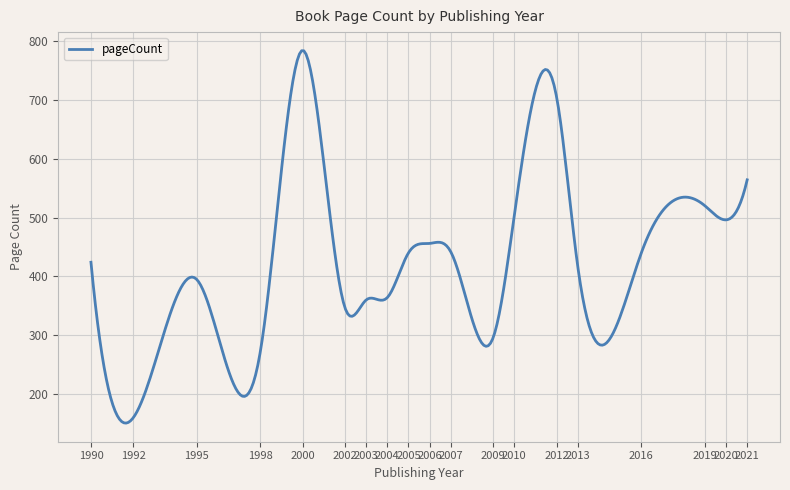

What is the greatest value displayed?

783.3